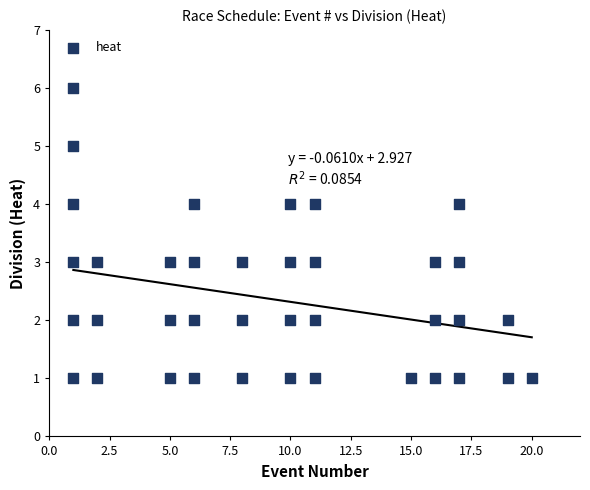

What is the range of X values (max minus min)?

19